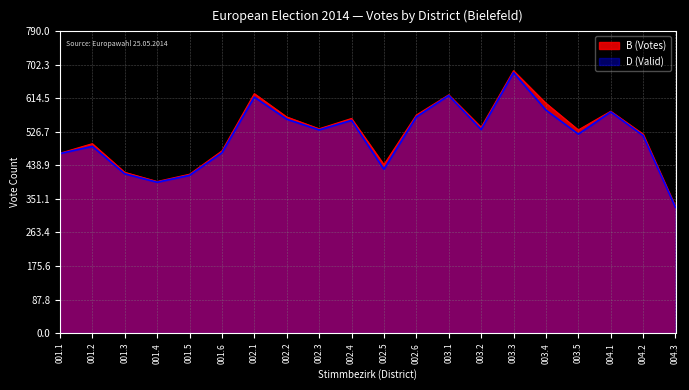

Reading right to left, extract all data points from this chart.

B (Votes): 004.3=331	004.2=521	004.1=581	003.5=532	003.4=602	003.3=687	003.2=539	003.1=624	002.6=571	002.5=441	002.4=562	002.3=535	002.2=566	002.1=627	001.6=477	001.5=416	001.4=397	001.3=421	001.2=496	001.1=471
D (Valid): 004.3=329	004.2=517	004.1=579	003.5=521	003.4=584	003.3=682	003.2=533	003.1=622	002.6=566	002.5=429	002.4=557	002.3=532	002.2=560	002.1=618	001.6=472	001.5=413	001.4=395	001.3=417	001.2=489	001.1=470